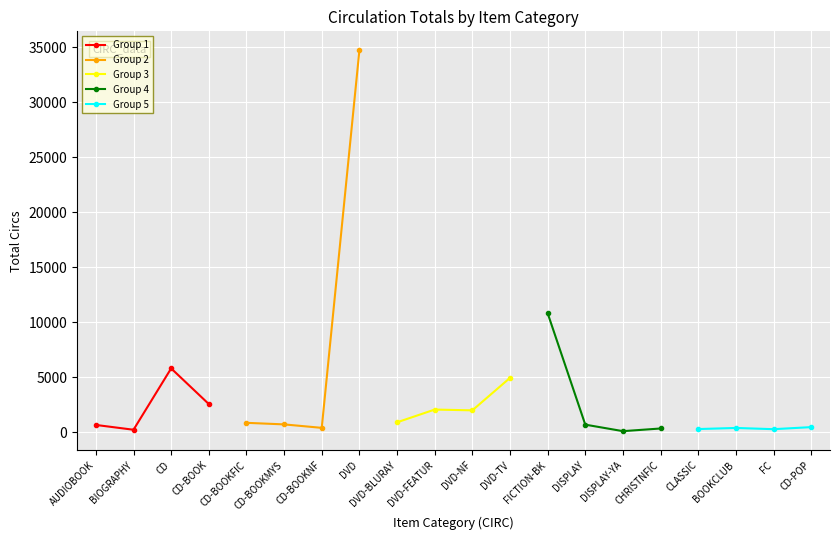

At which label does Group 1 reach its peak?

CD